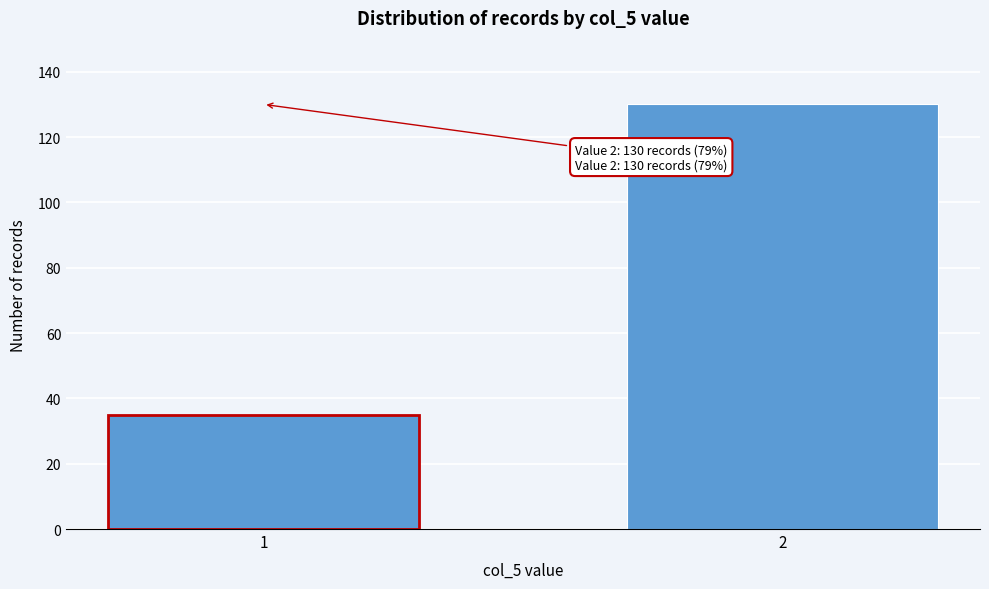

Reading left to right, transcribe all the data shown in this chart.

35	130